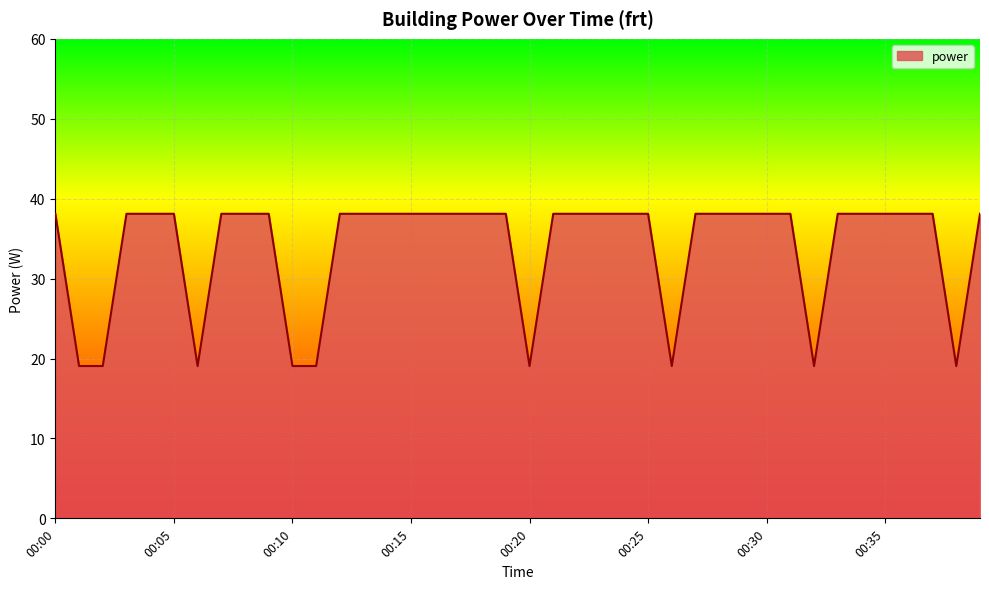

What is the greatest value displayed?

38.1